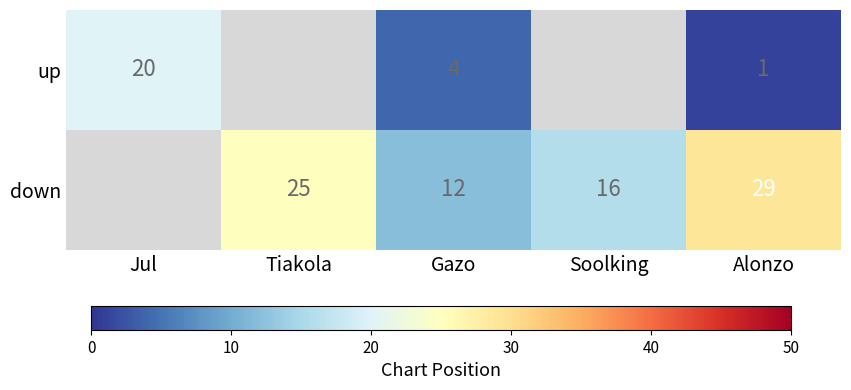

The value of down at Tiakola is 35. True or false?

False